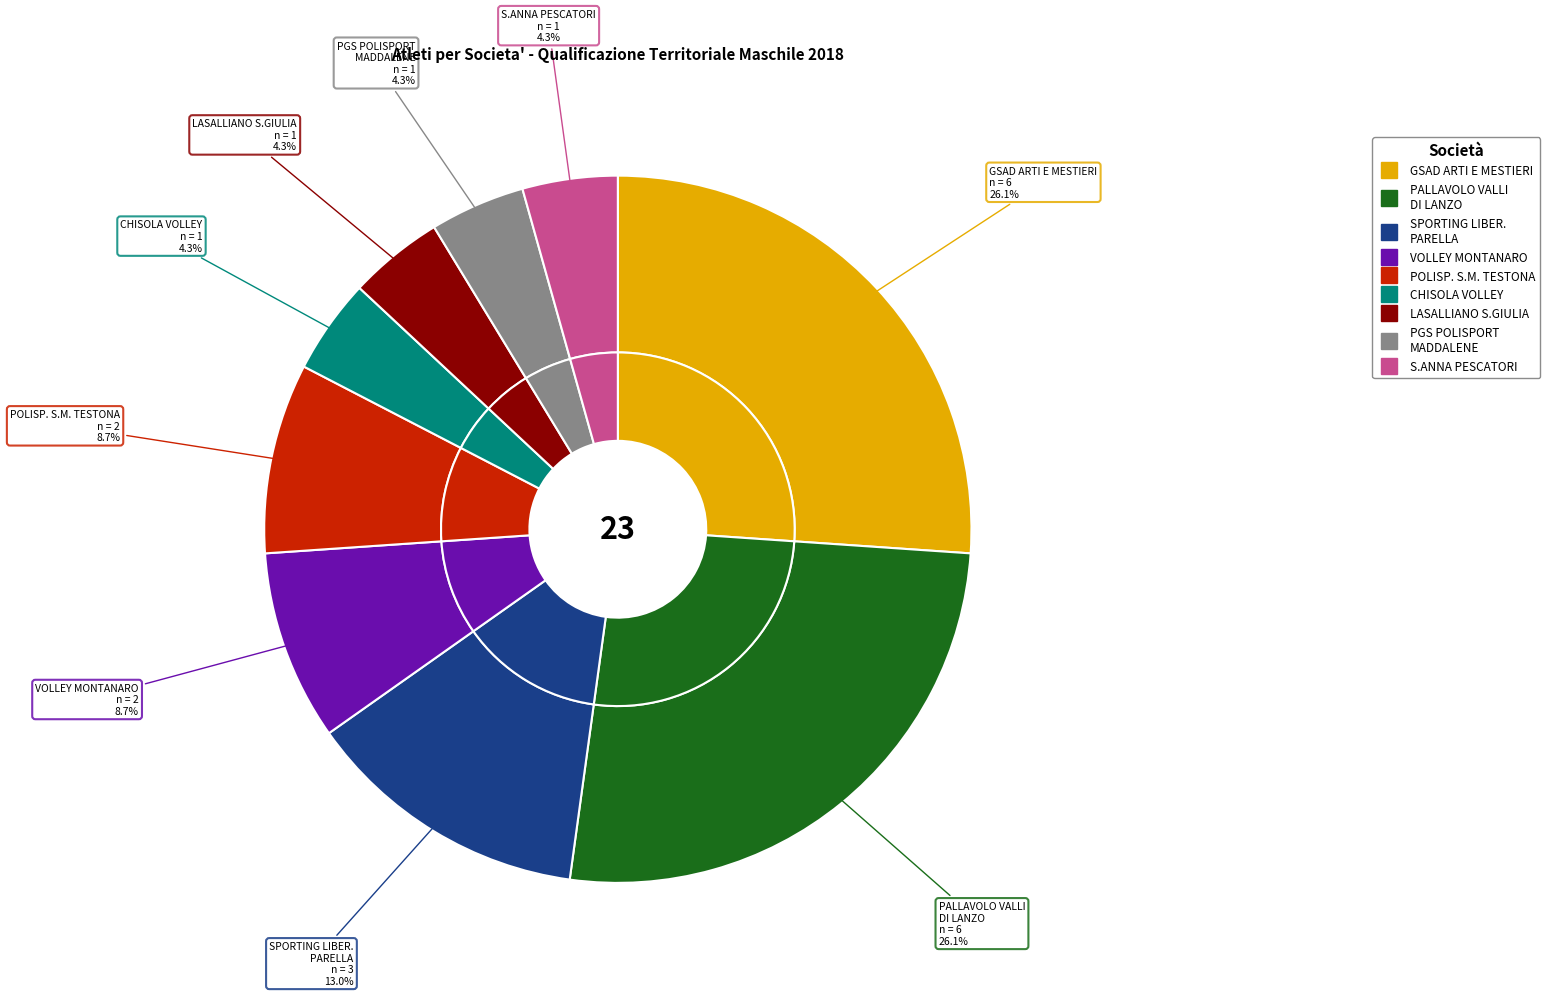

Rank the categories by value from highest to lowest.

072 - GSAD ARTI E MESTIERI, 389 - PALLAVOLO VALLI DI LANZO, 295 - SPORTING LIBER. PARELLA, 353 - VOLLEY MONTANARO, 495 - ASD POLISP. S.M. TESTONA, 438 - CHISOLA VOLLEY A.S.D., 427 - A.S.D. LASALLIANO S.GIULIA, 444 - PGS POLISPORT MADDALENE, 036 - S.ANNA PESCATORI A.S.D.